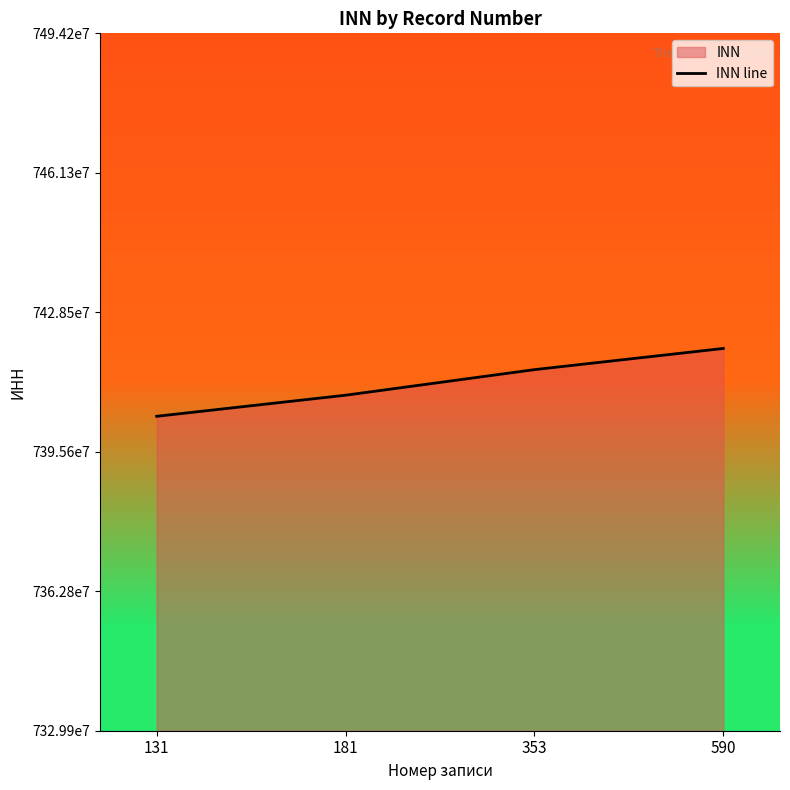

What is the value of the 4th point from the left?

7420009545